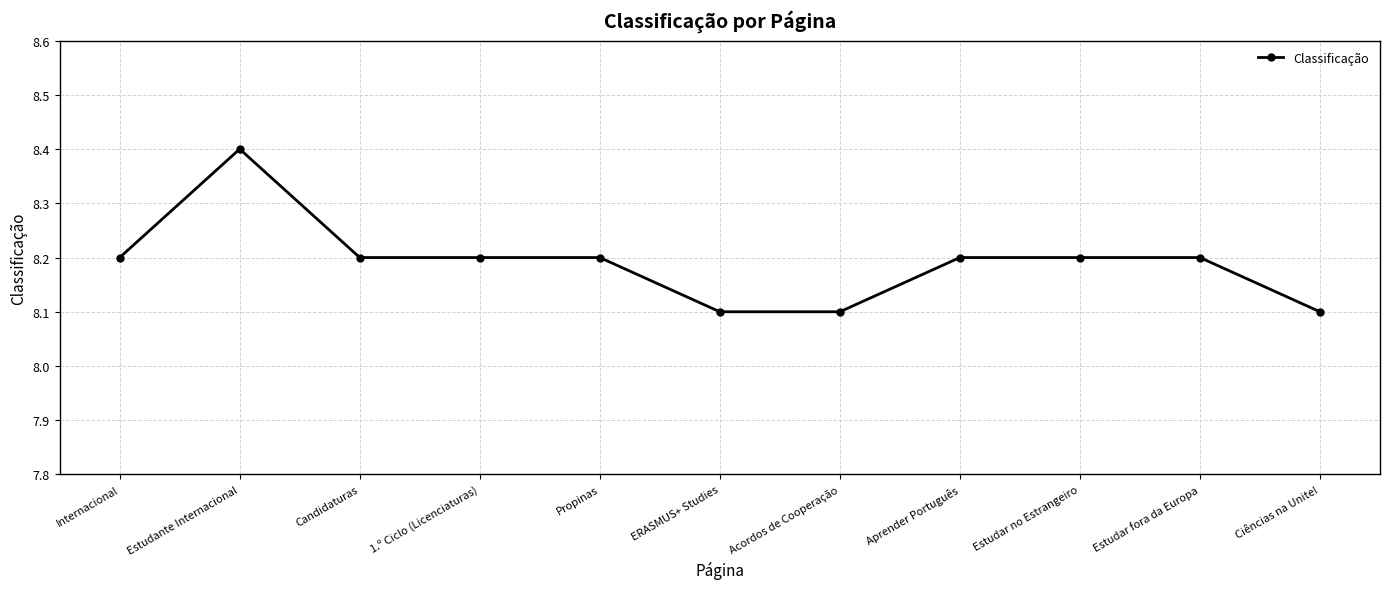

Between ERASMUS+ Studies and Propinas, which is larger?

Propinas